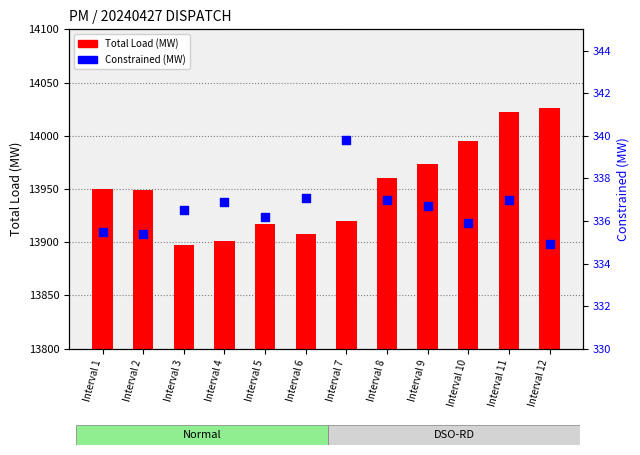

Which series has the largest Y range (max minus min)?

Total Load (MW)